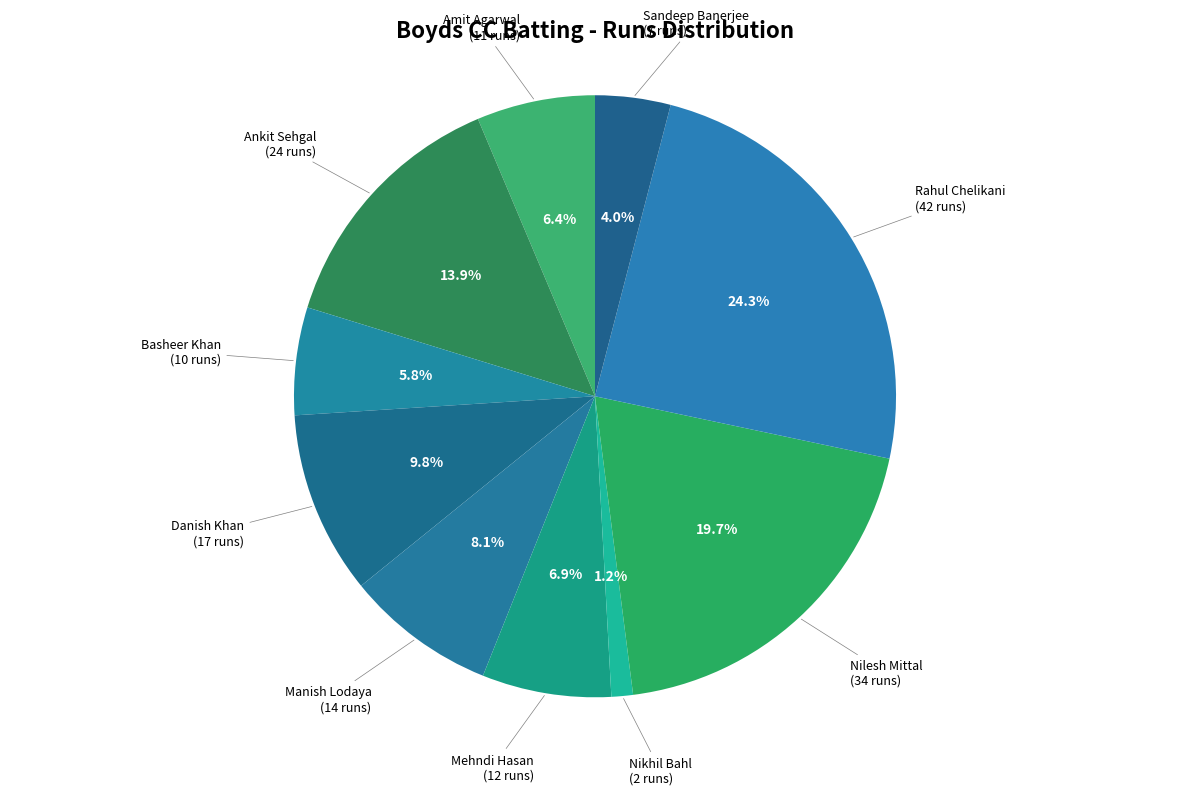

How many segments does this pie chart have?

10